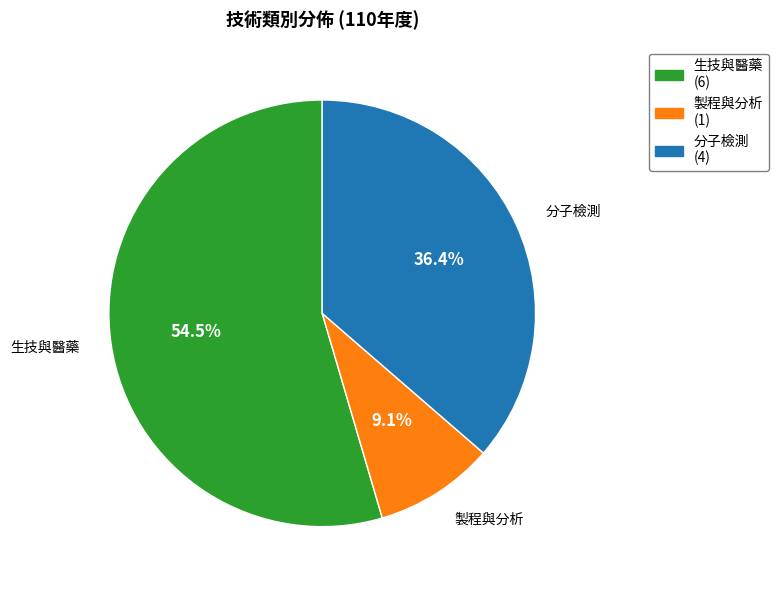

Is 生技與醫藥 the majority of the pie?

Yes